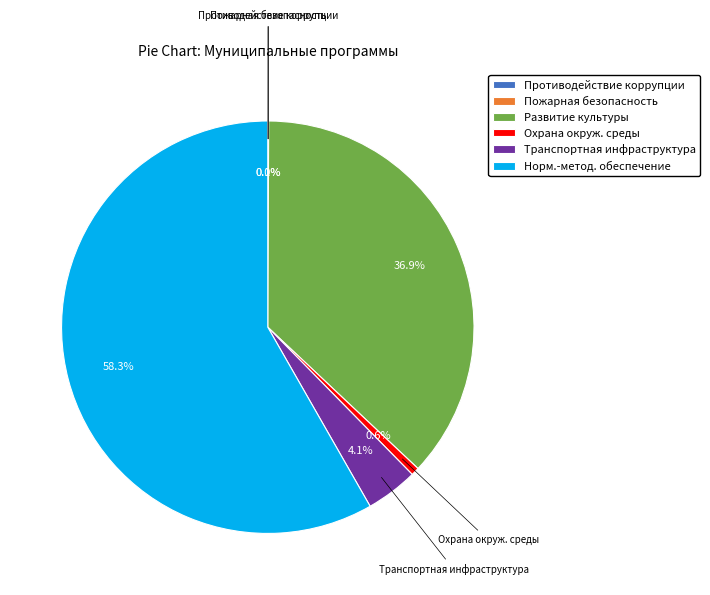

Which slice represents more than half of the pie?

Норм.-метод. обеспечение